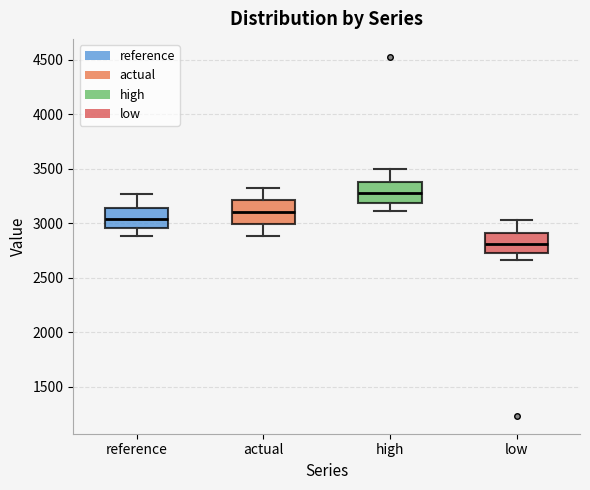

Where does the upper whisker of the box for low end on the y-axis? The values are not printed on the chart, so give them approximately, as read against the axis.

3050